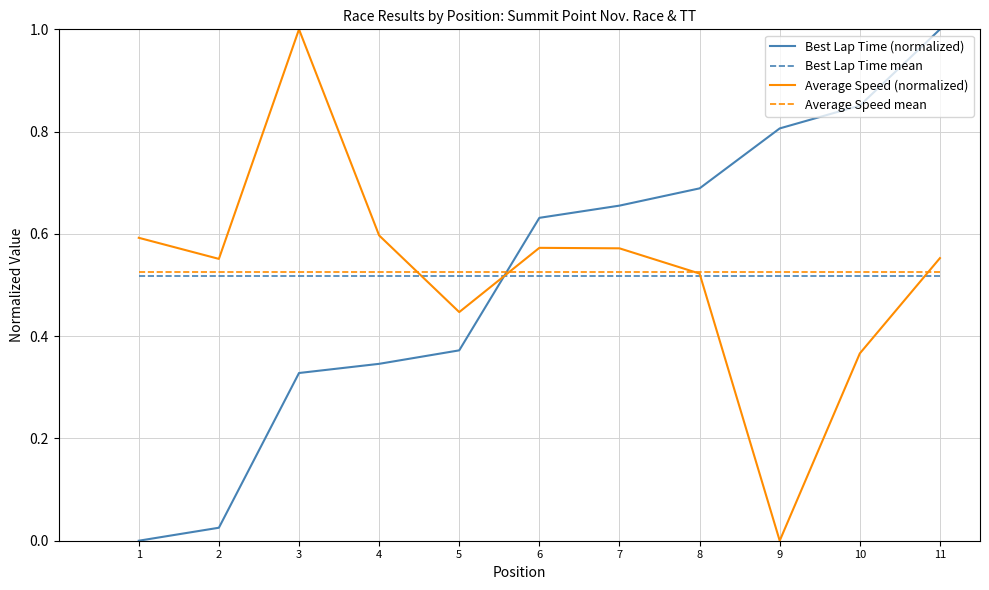

Which series ends up on top after the final intersection of Average Speed (normalized) and Best Lap Time (normalized)?

Best Lap Time (normalized)